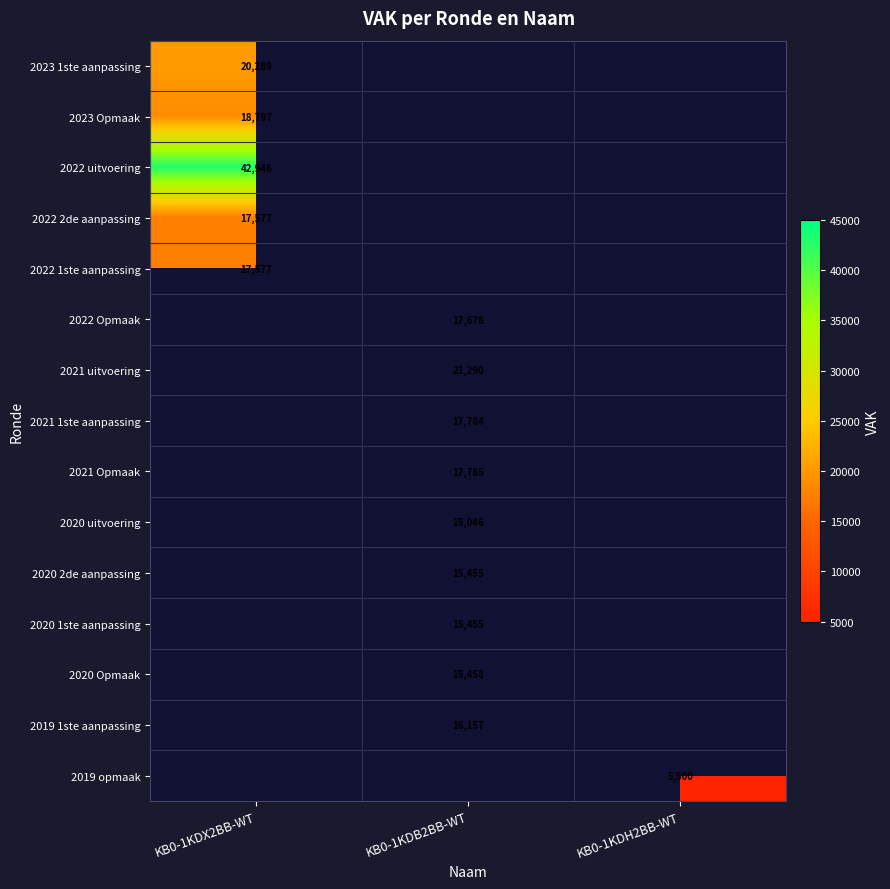

True or false: 2020 2de aanpassing has a value of 24087.8 at KB0-1KDB2BB-WT.

False